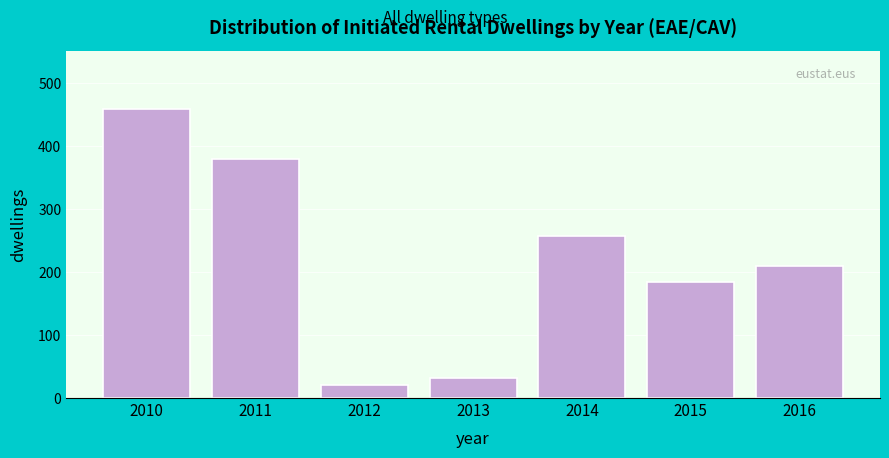

Reading right to left, what are all the values shown in this chart?

2016=210	2015=185	2014=258	2013=32	2012=20	2011=380	2010=460